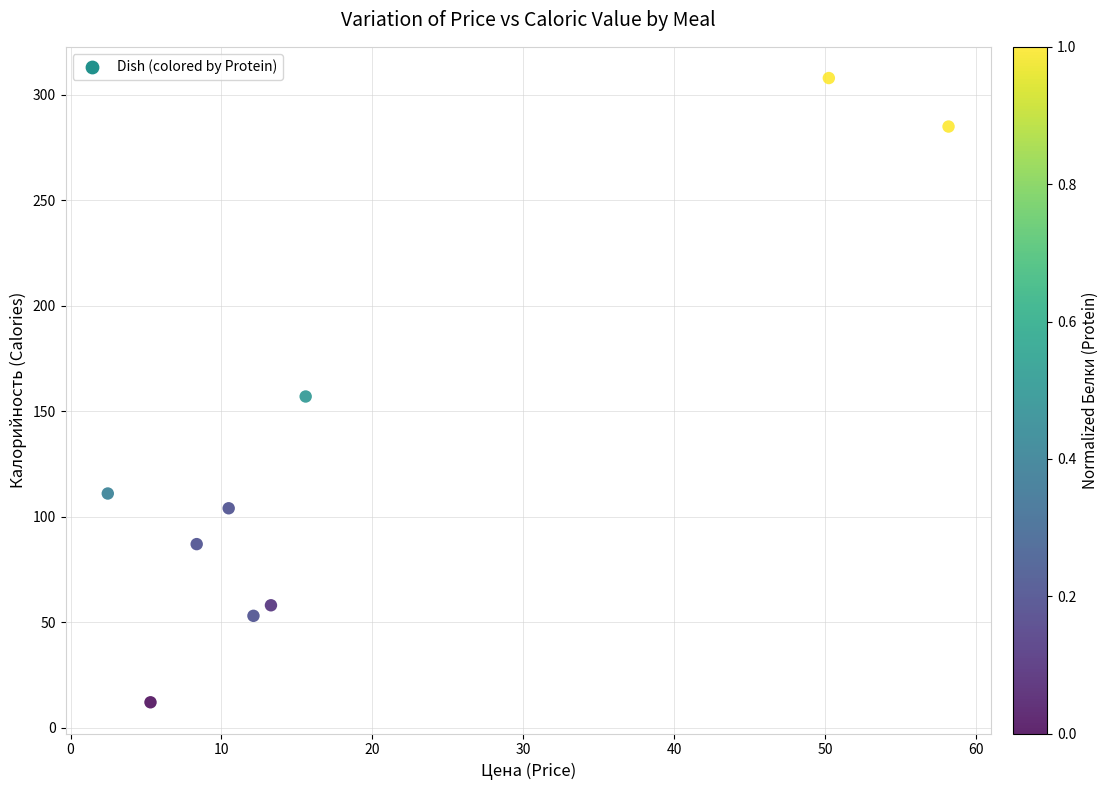

What is the average Y value?

131